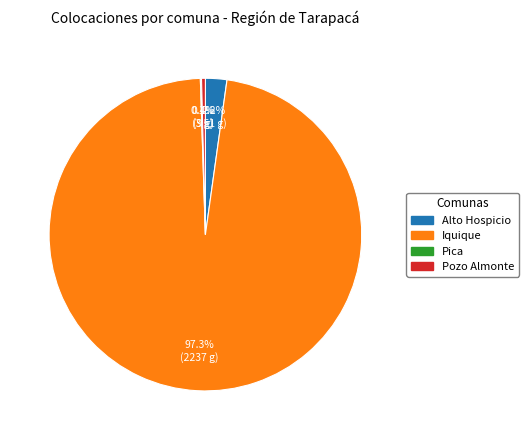

Is it true that Alto Hospicio is 13% of the pie?

False